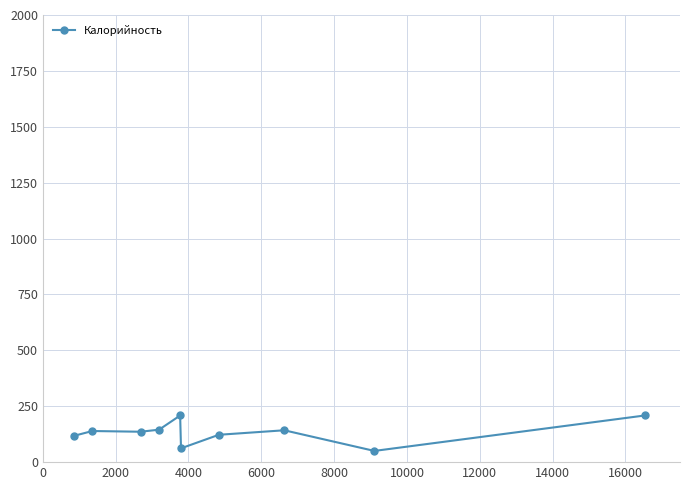

What is the smallest value displayed?

50.2